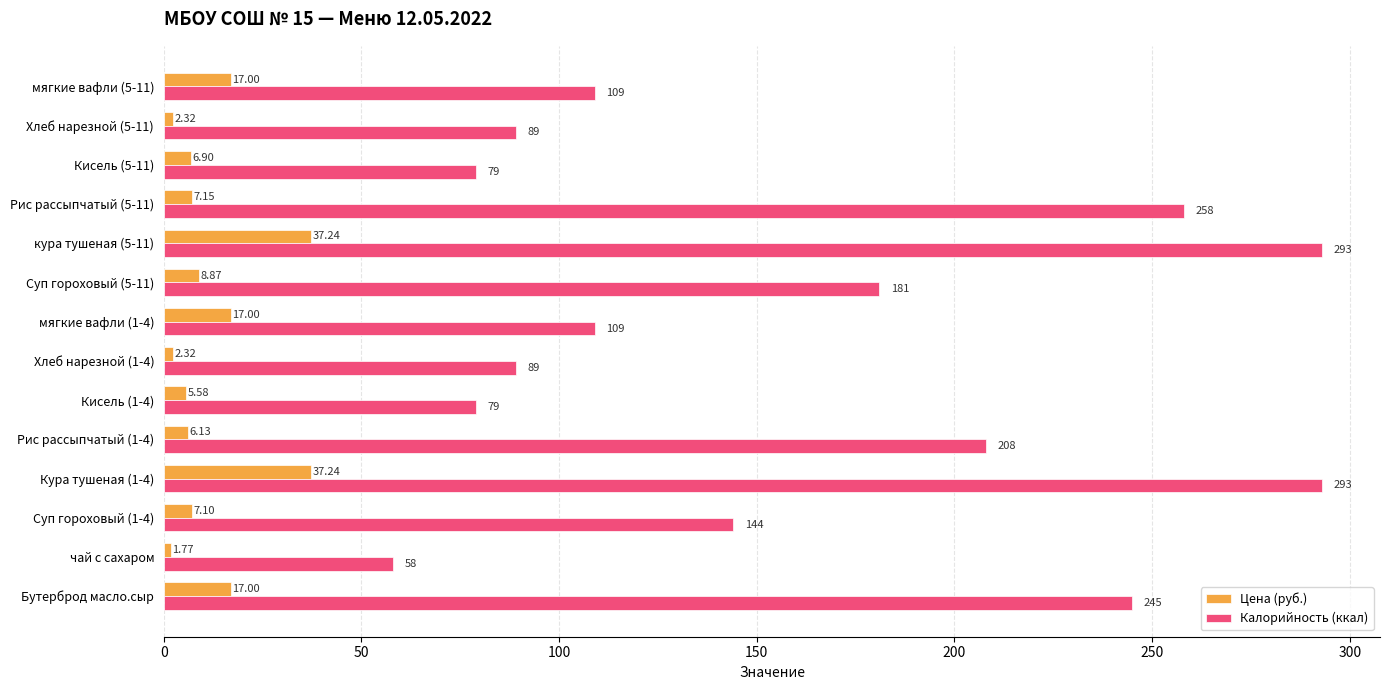

Rank the series by their maximum value, from lowest to highest.

Цена (руб.), Калорийность (ккал)